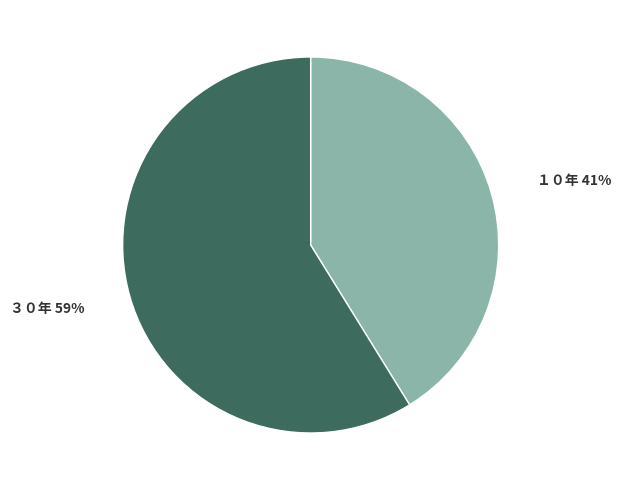

What is the largest slice in the pie chart?

３０年